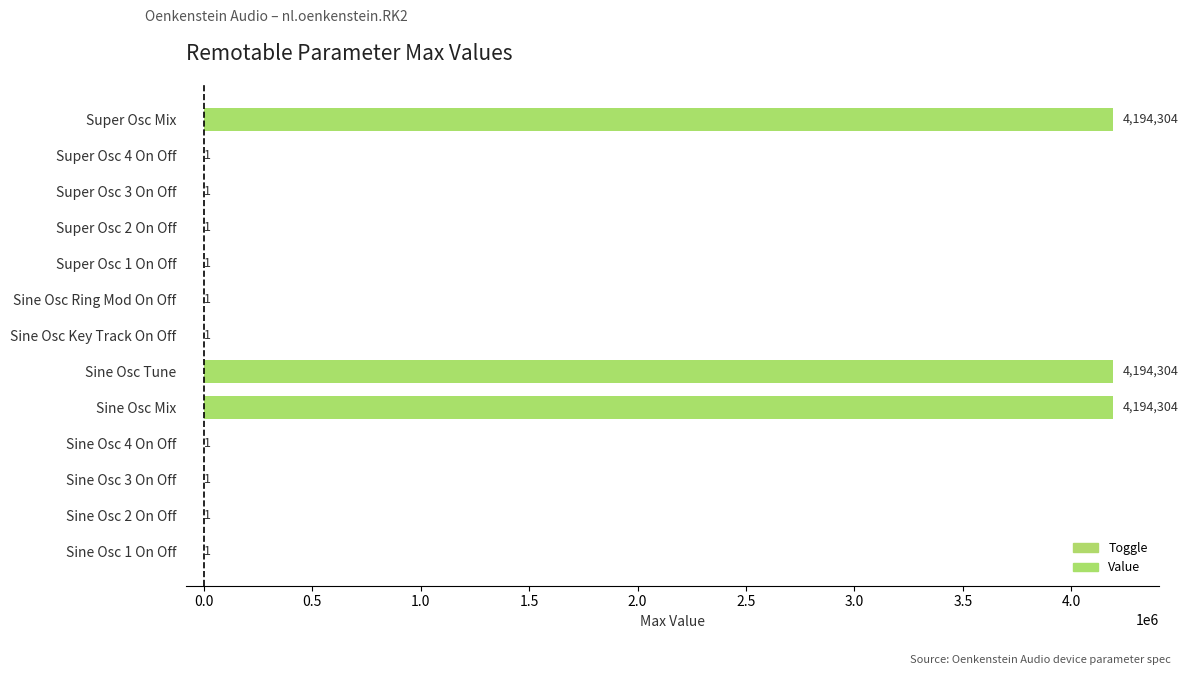

The value at Sine Osc Key Track On Off is 1. True or false?

True